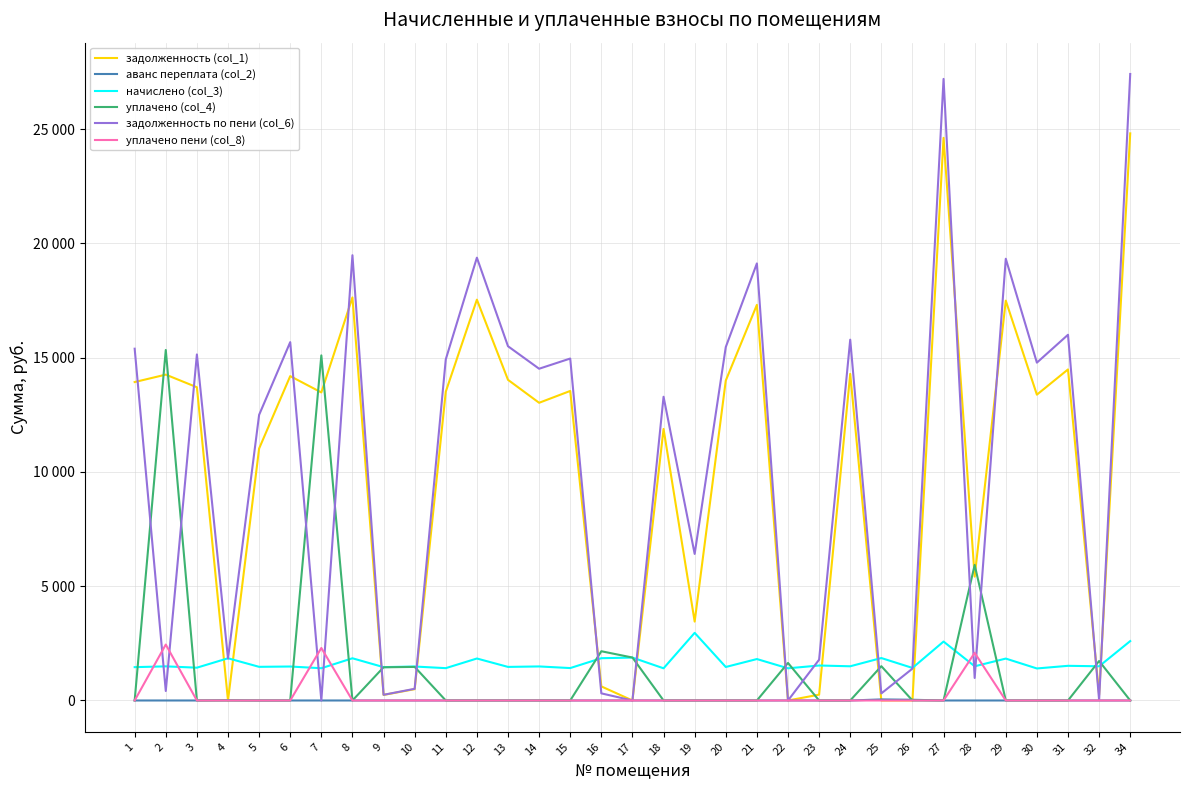

True or false: задолженность (col_1) has more than 1 interior local peaks.

True